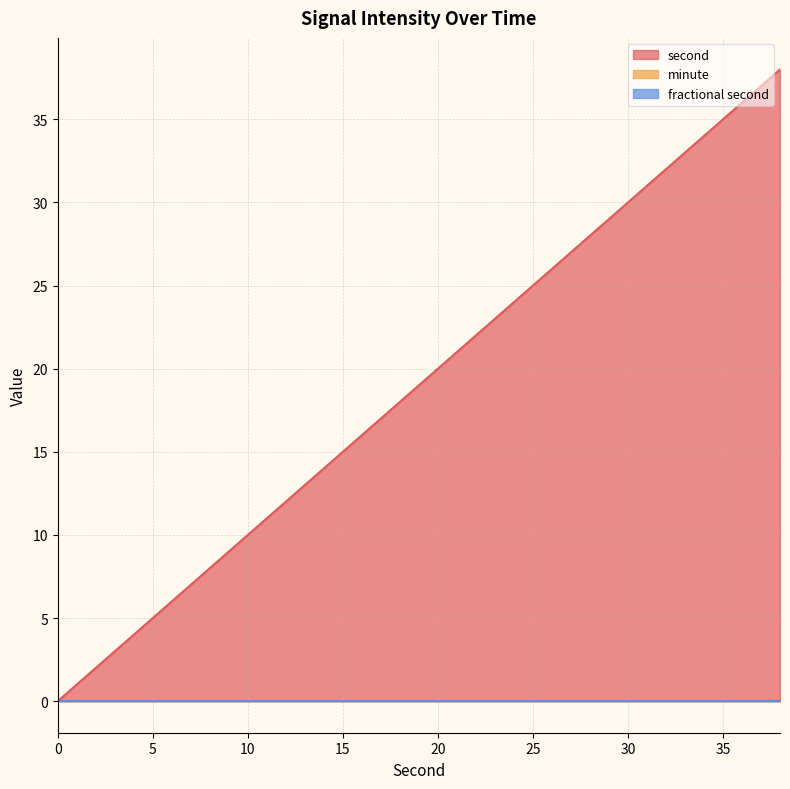

At 36, list the series in order from largest to smallest.

second, minute, fractional second